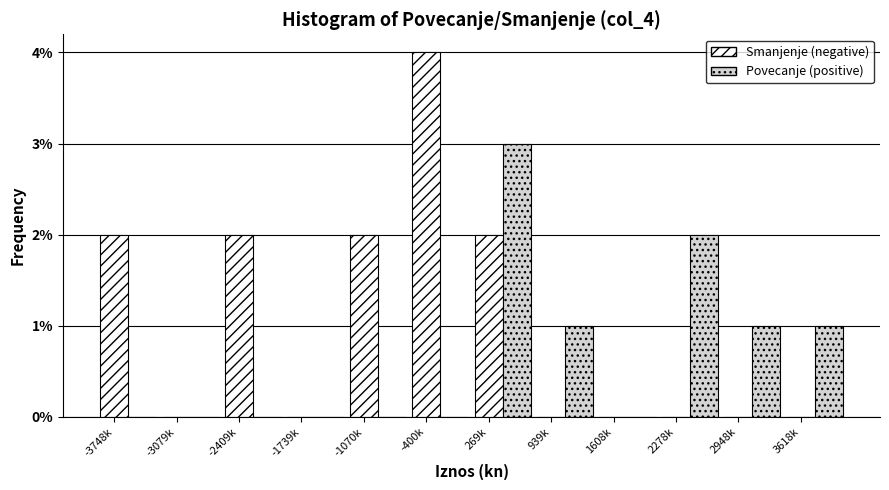

True or false: Povecanje (positive) has a value of 0 at -2409k.

True